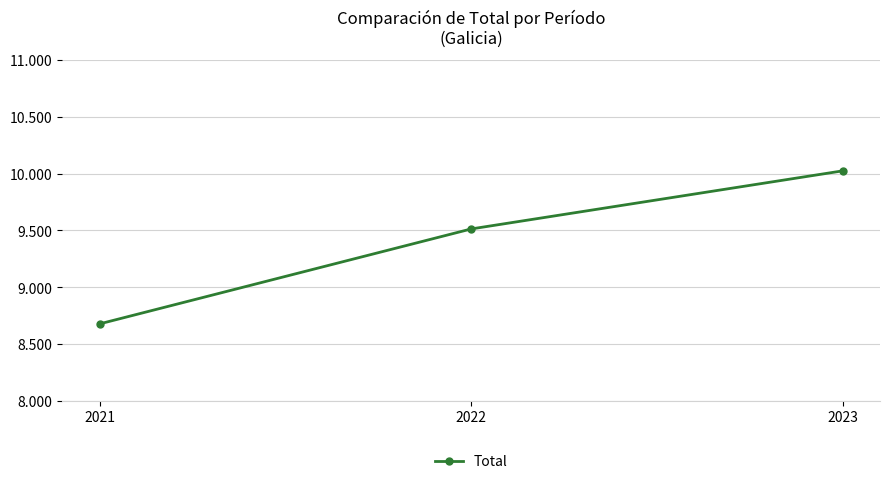

Rank the categories by value from lowest to highest.

2021, 2022, 2023